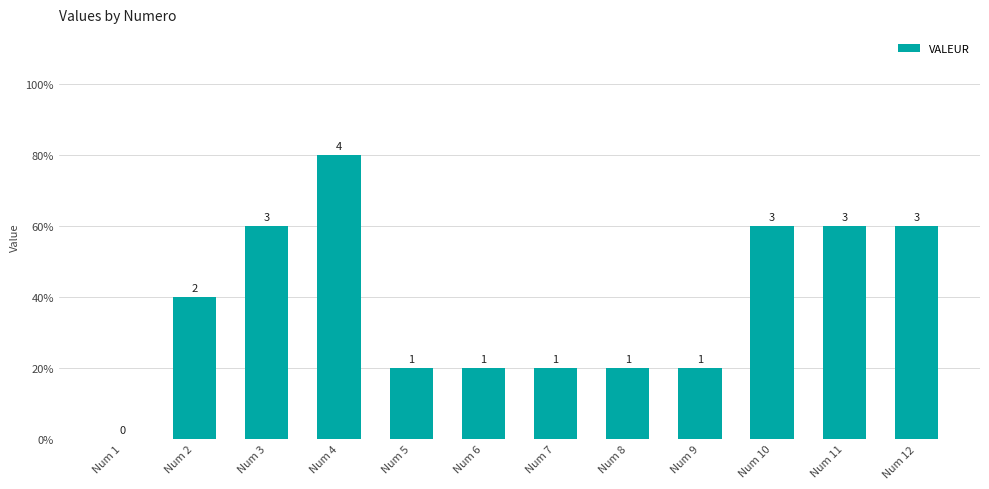

Which label corresponds to the largest value in the chart?

Num 4